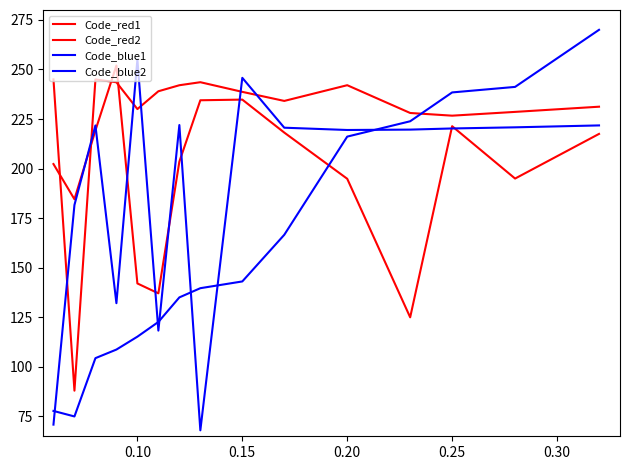

Is this an area chart (filled region under the line)?

No